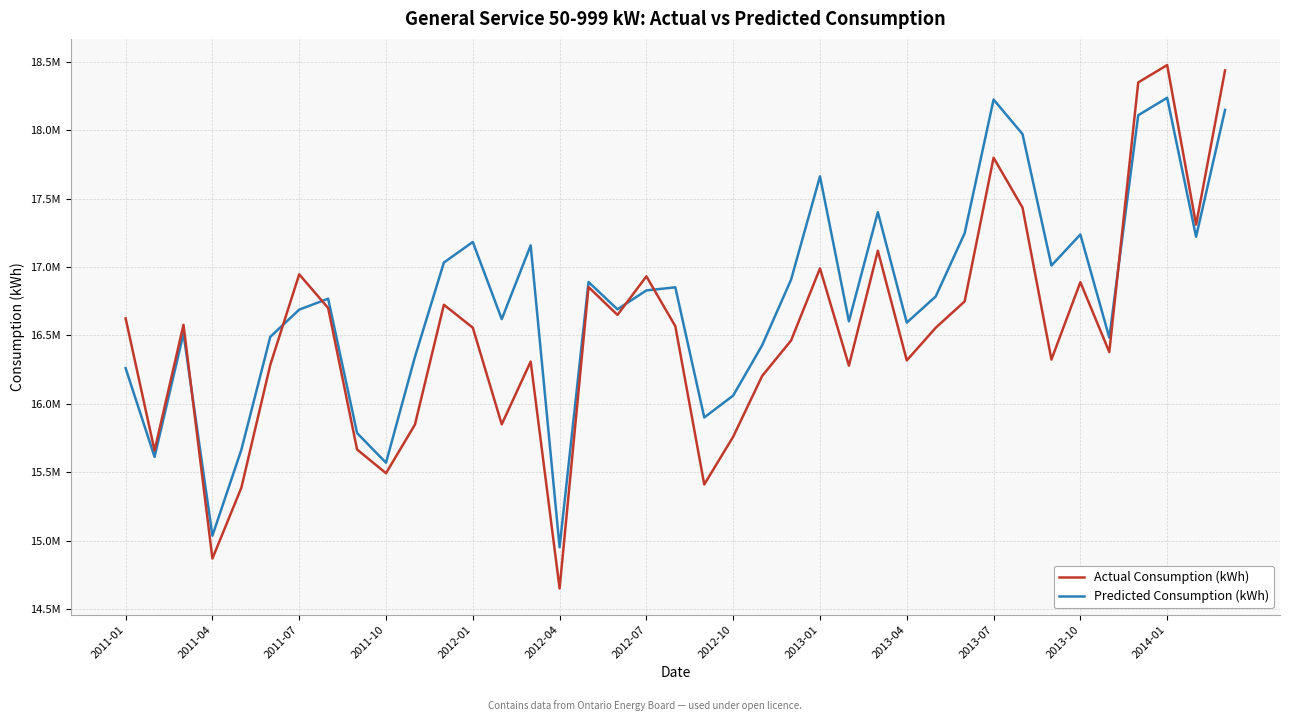

What are all the series names shown in the legend?

Actual Consumption (kWh), Predicted Consumption (kWh)